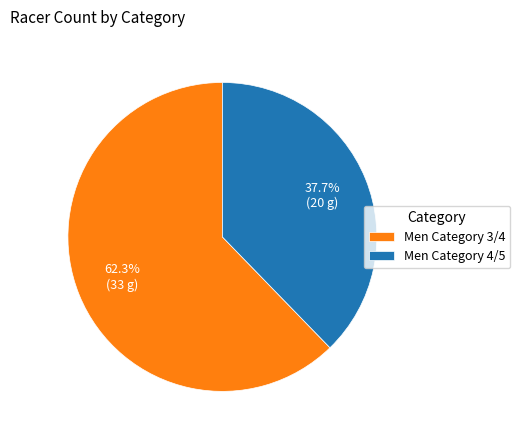

To the nearest percent, what portion does Men Category 4/5 represent?

38%